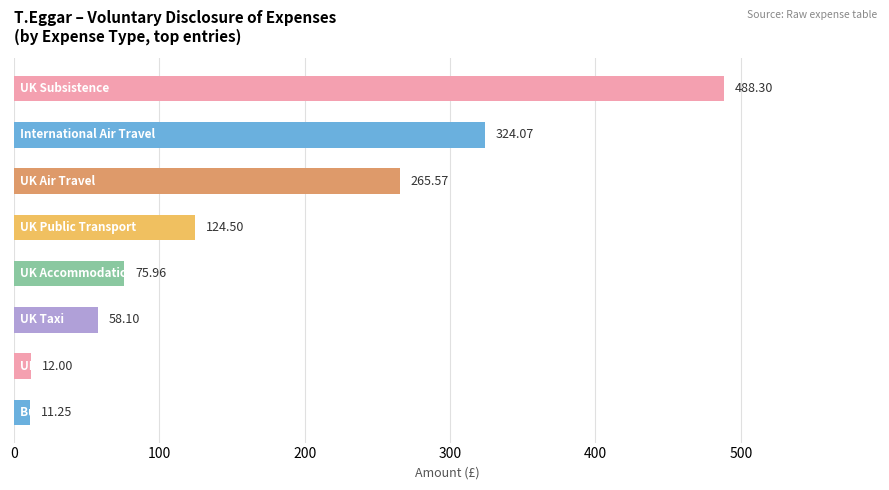

How many categories are shown in the chart?

8